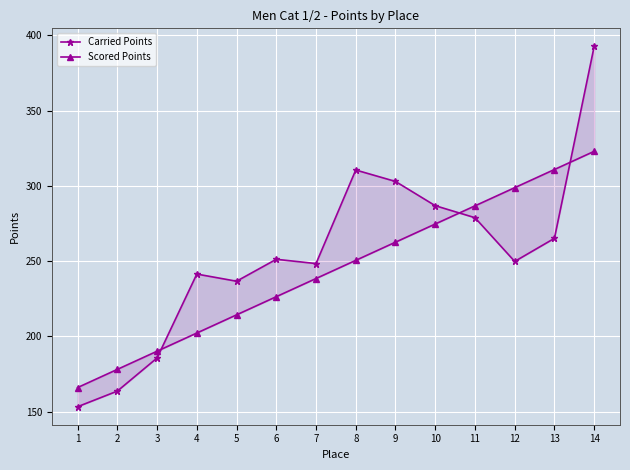

At which label does Scored Points reach its peak?

14